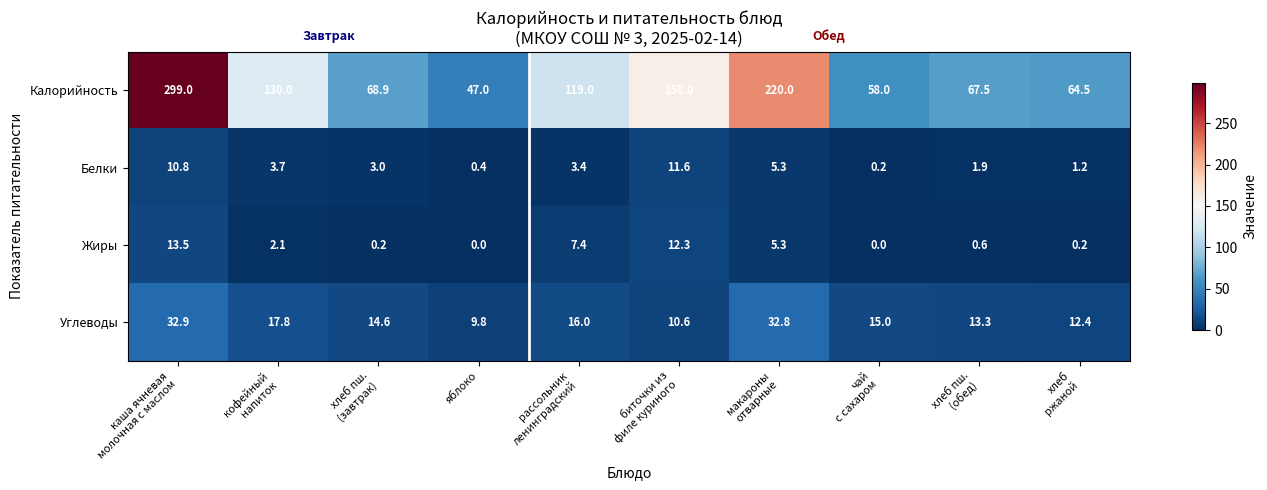

True or false: Жиры has a value of 0.0 at яблоко.

True